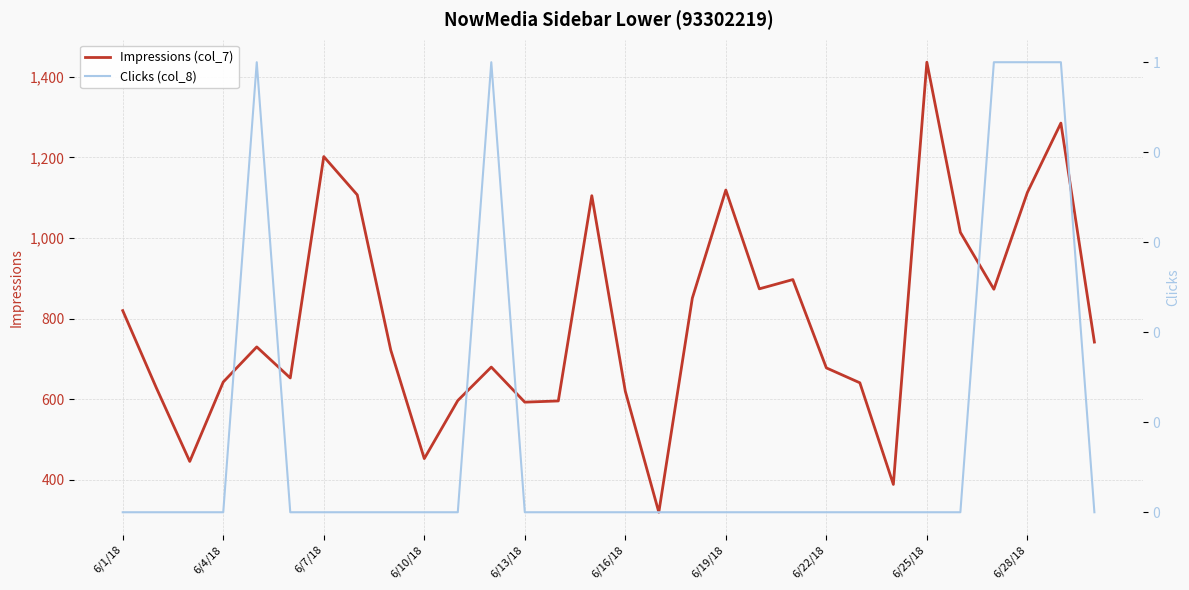

Which category has the highest value in the Impressions (col_7) series?

6/25/18